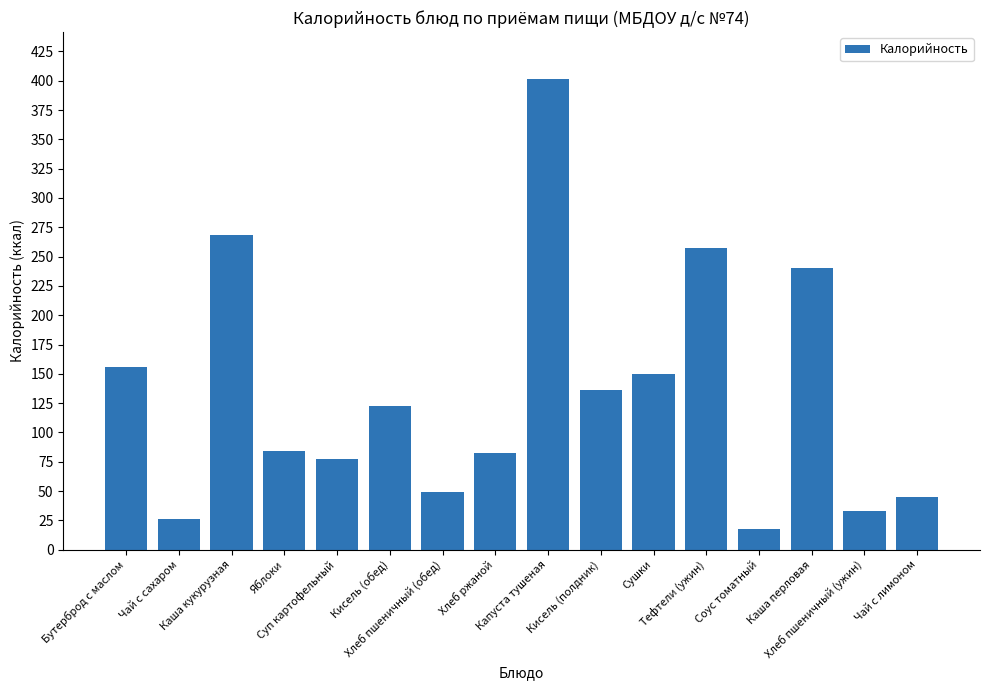

Read the value at Кисель (обед).

122.7